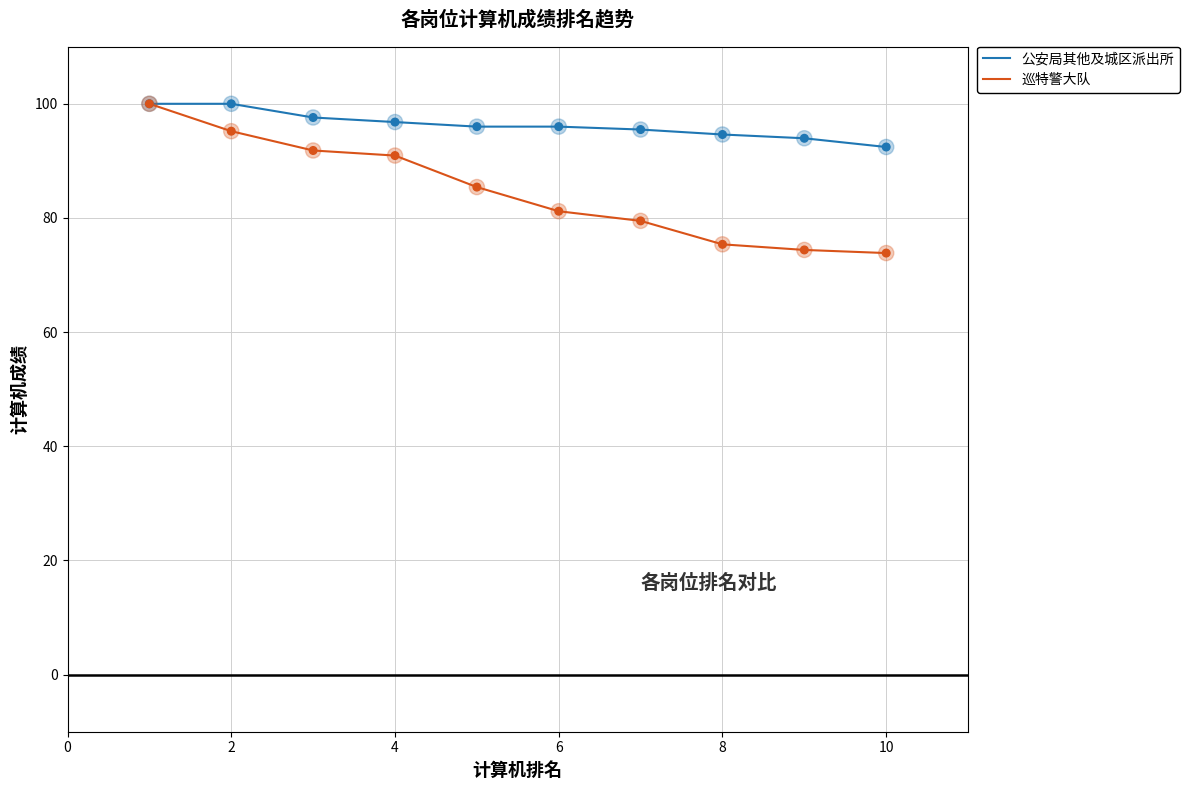

Which series has the largest range (max minus min)?

巡特警大队